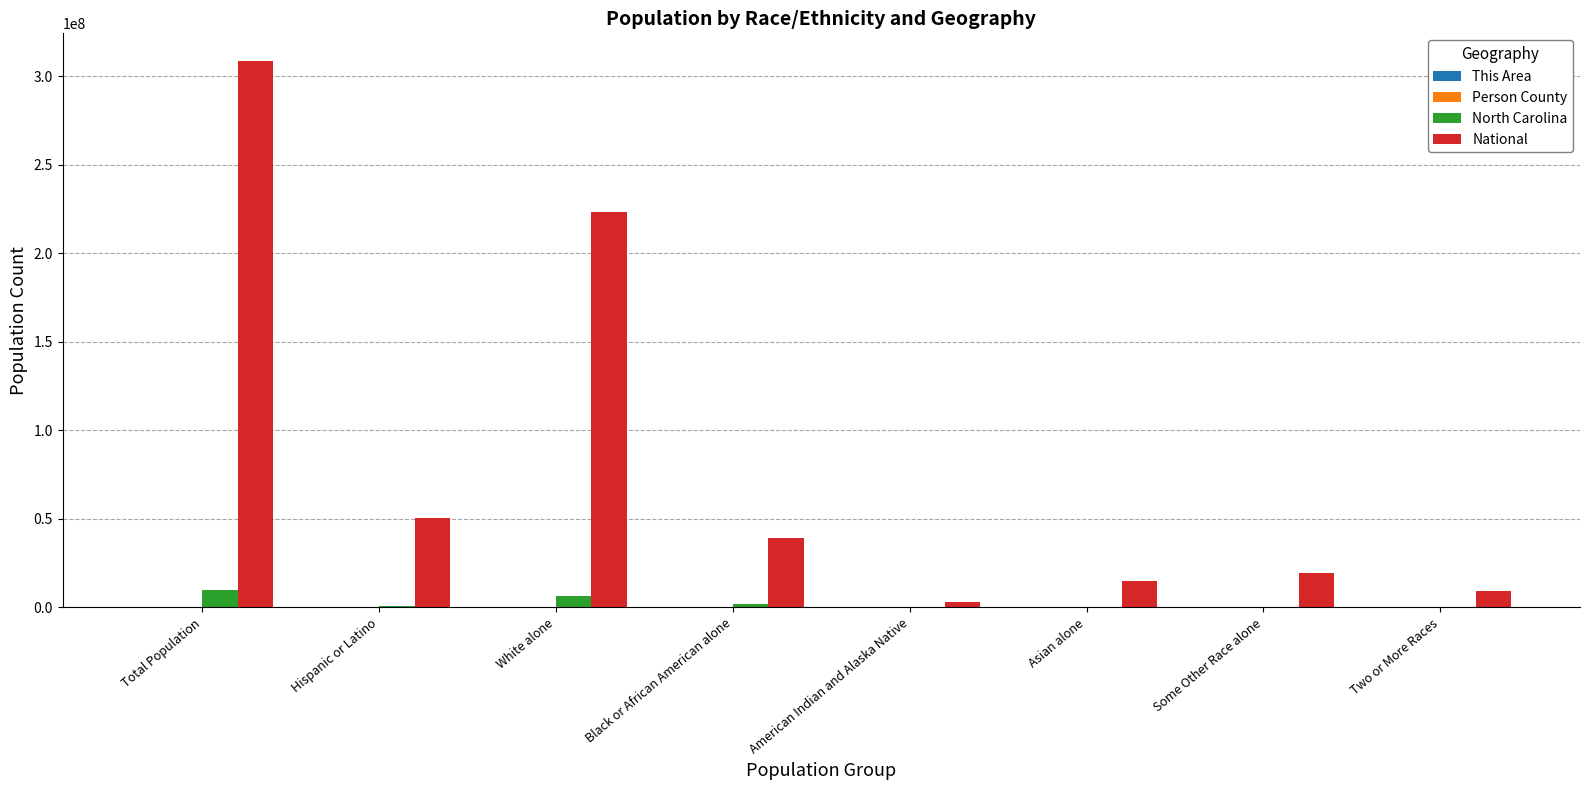

How many distinct data groups are displayed?

4